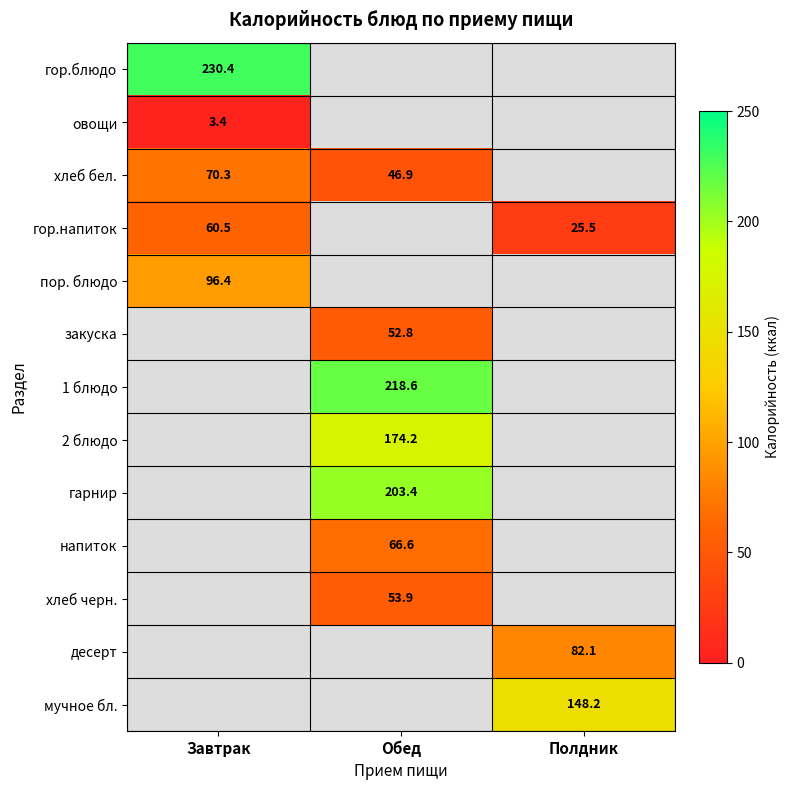

Between Завтрак and Полдник, which series saw the biggest shift?

гор.напиток